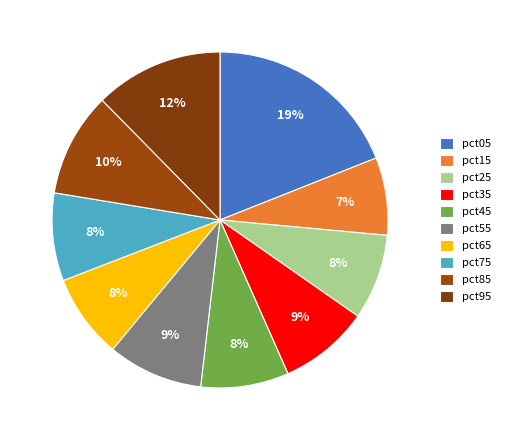

How much of the chart is everything except pct75?

91.5%